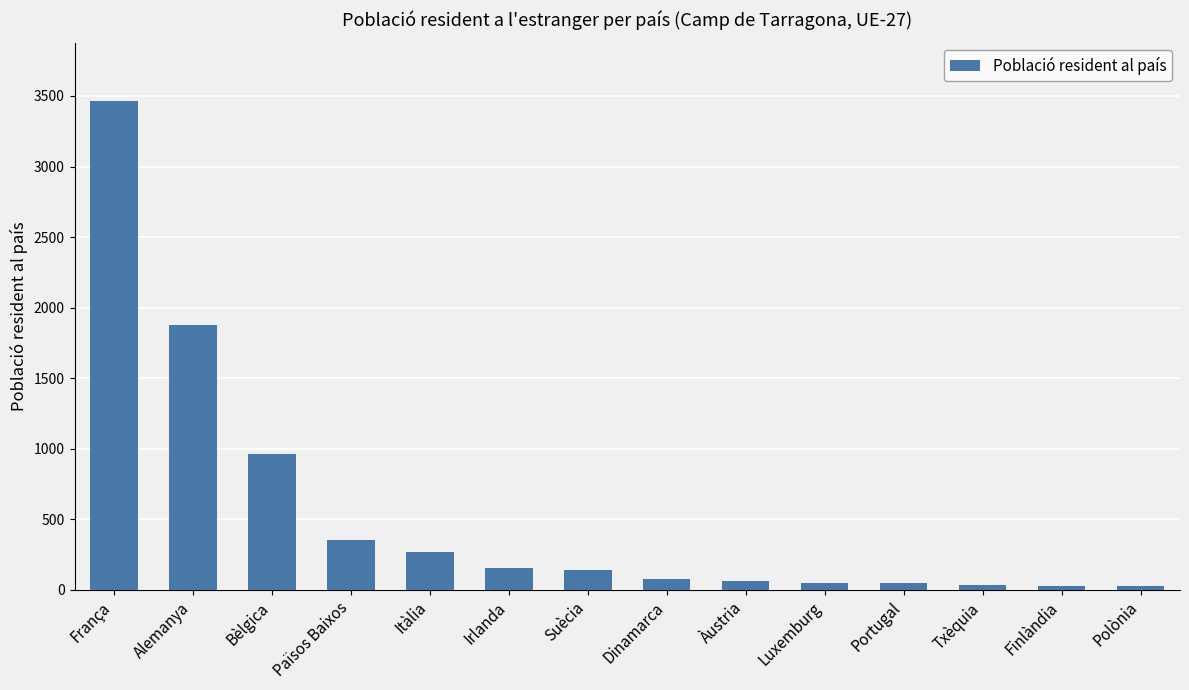

How many data points are less than 139?

7